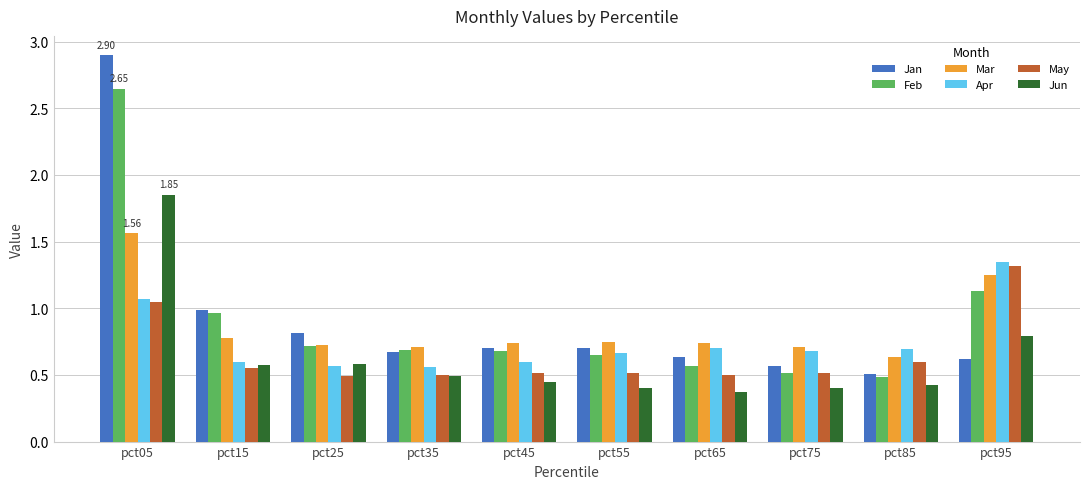

Are the bars horizontal?

No